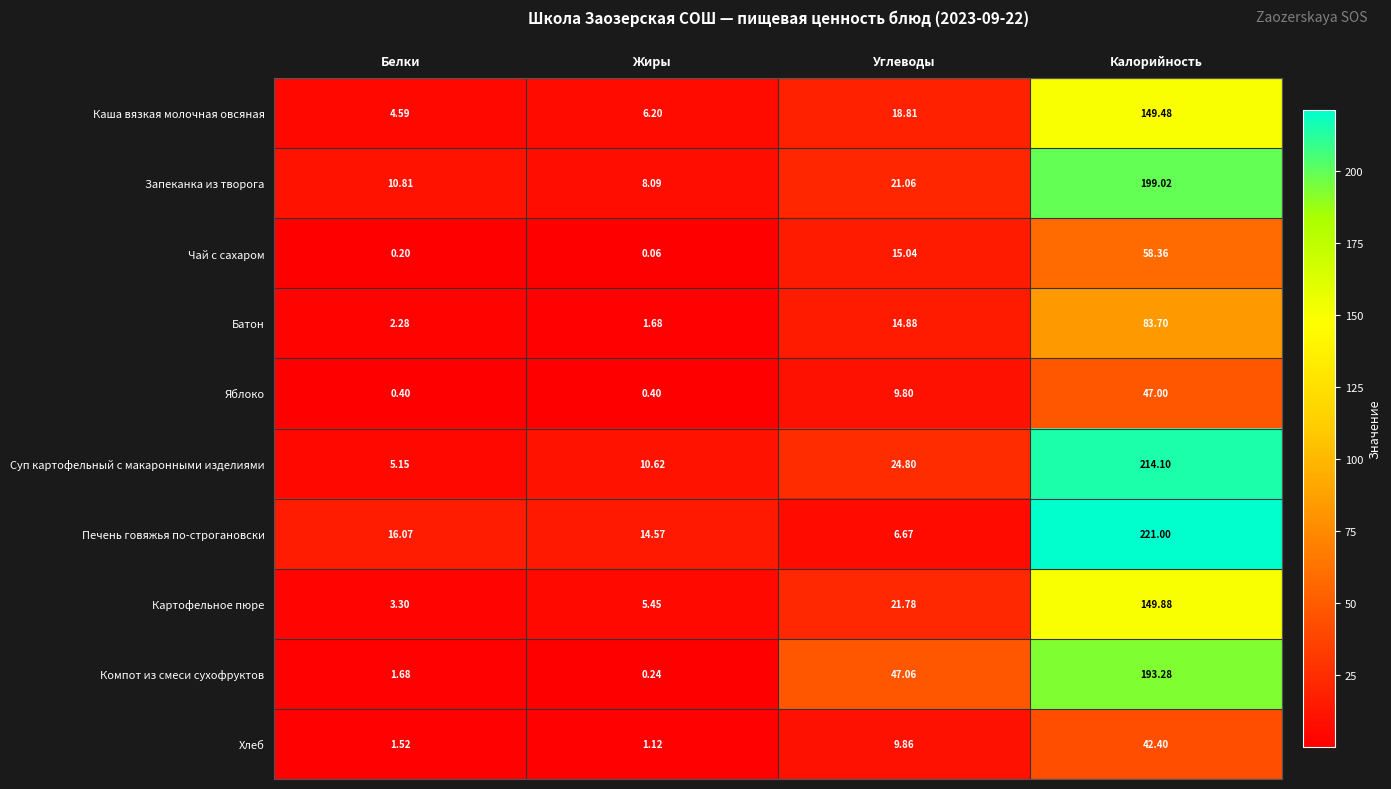

Which category has the lowest value across all series?

Жиры